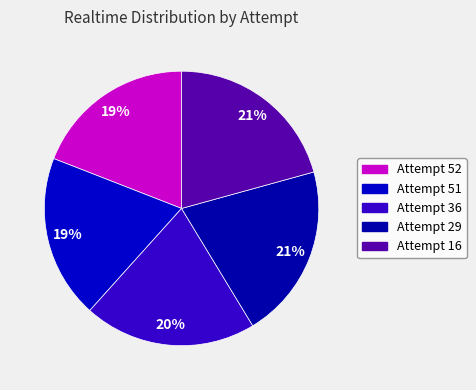

What percentage do Attempt 36 and Attempt 52 together represent?

39.4%